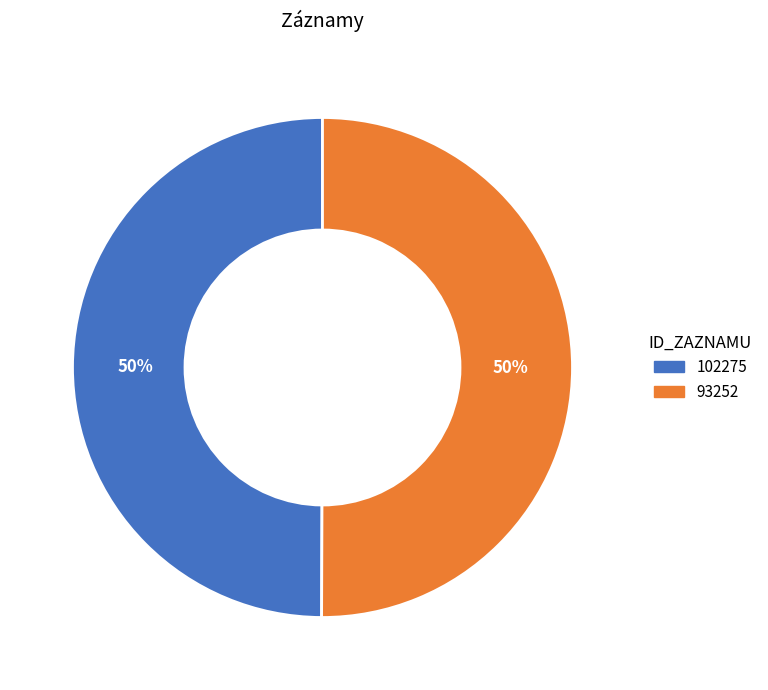

Do 102275 and 93252 together represent more than half of the pie?

Yes